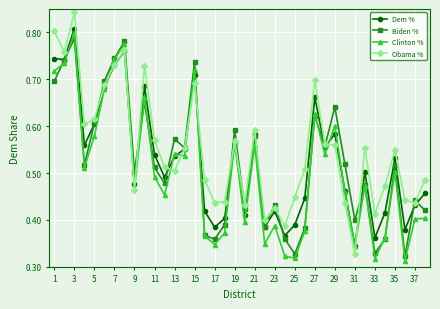

List the series in order of their overall mean, highest first.

Obama %, Dem %, Biden %, Clinton %